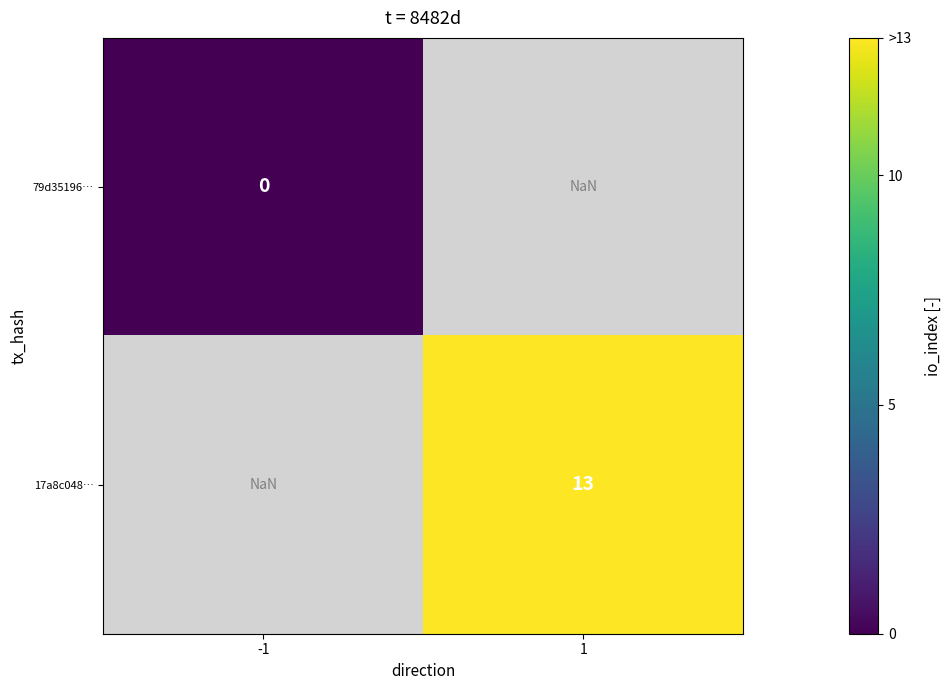

True or false: 17a8c048… has a value of 13.0 at 1.

True